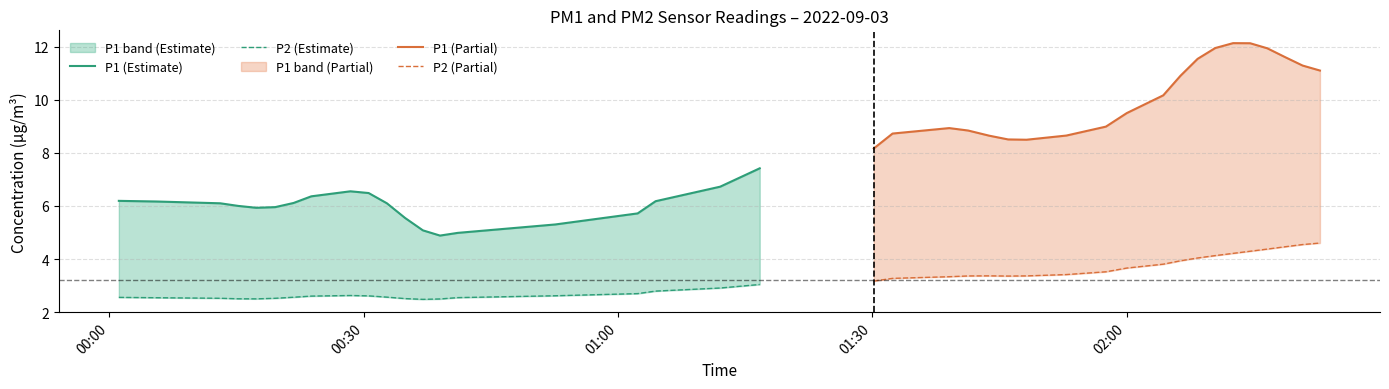

True or false: P1 (Estimate) and P2 (Partial) intersect in this chart.

False